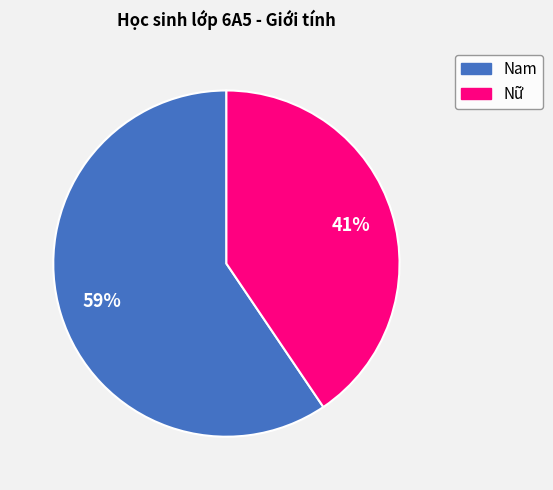

Is the sum of Nam and Nữ greater than half?

Yes